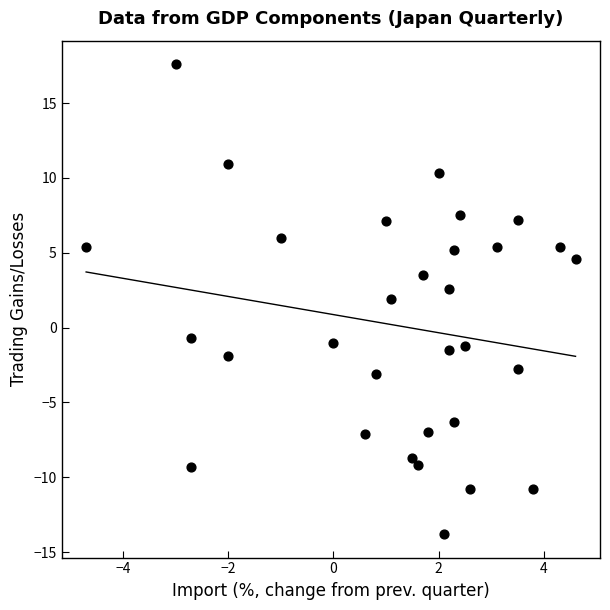

What Y value in the scatter plot is closest to 1?

1.9